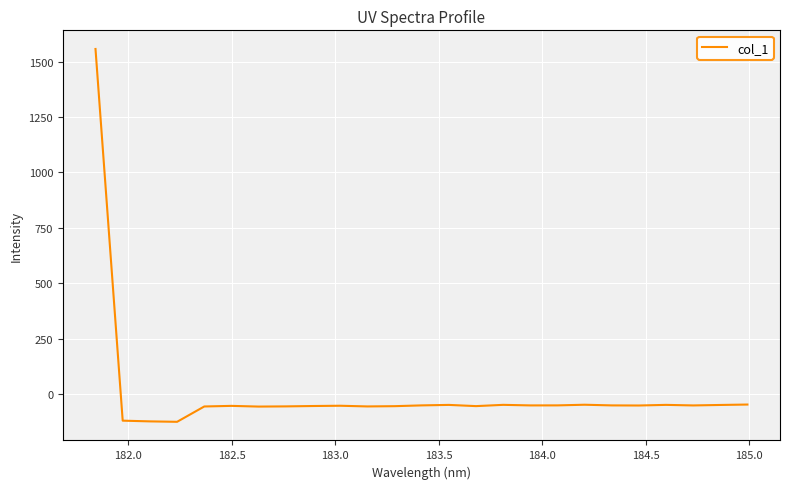

What is the greatest value displayed?

1557.0